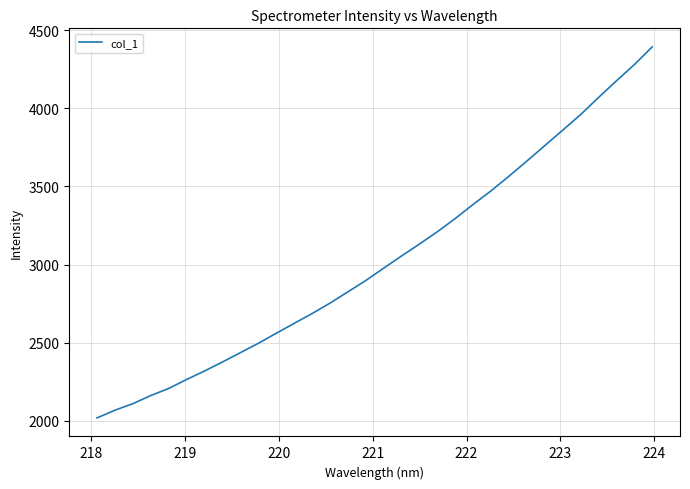

Reading left to right, what are all the values shown in this chart?

2019.5	2068.7	2110.7	2162.7	2208.1	2265.2	2319.9	2377.3	2437.1	2496.7	2561.0	2624.4	2687.2	2753.8	2826.2	2898.6	2977.7	3055.9	3132.2	3210.9	3295.6	3386.1	3472.6	3566.3	3662.9	3761.9	3860.4	3960.2	4069.3	4175.8	4279.6	4392.8